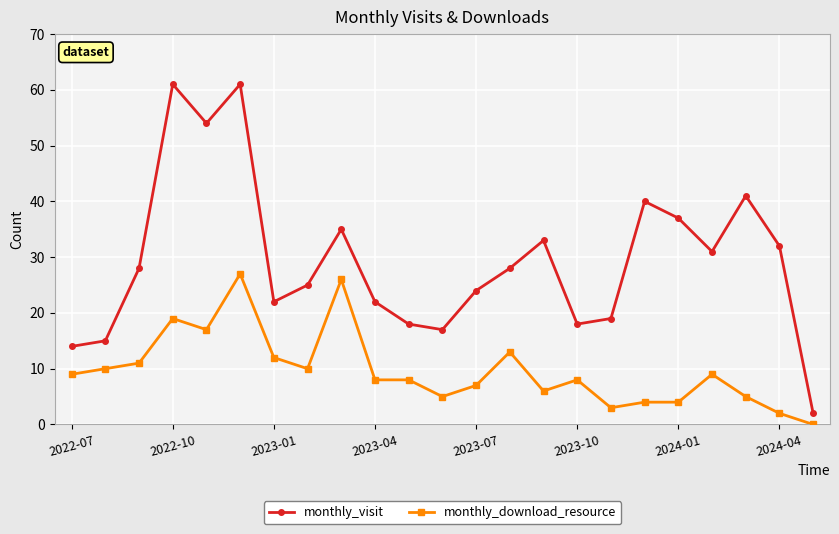

Which series has the largest range (max minus min)?

monthly_visit